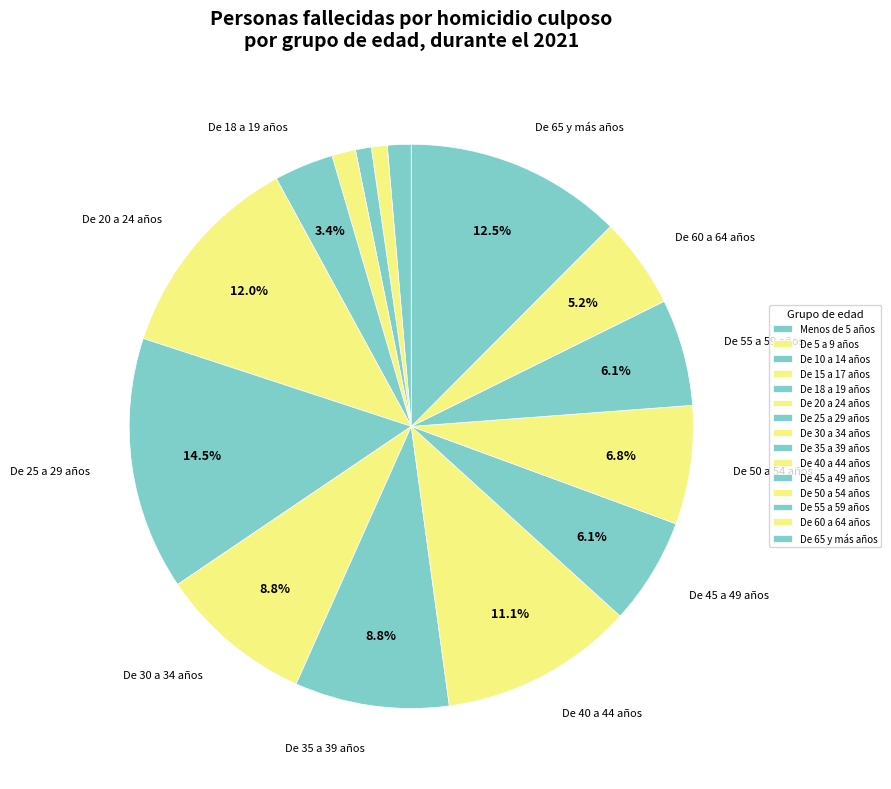

How much of the chart is everything except De 18 a 19 años?

96.6%